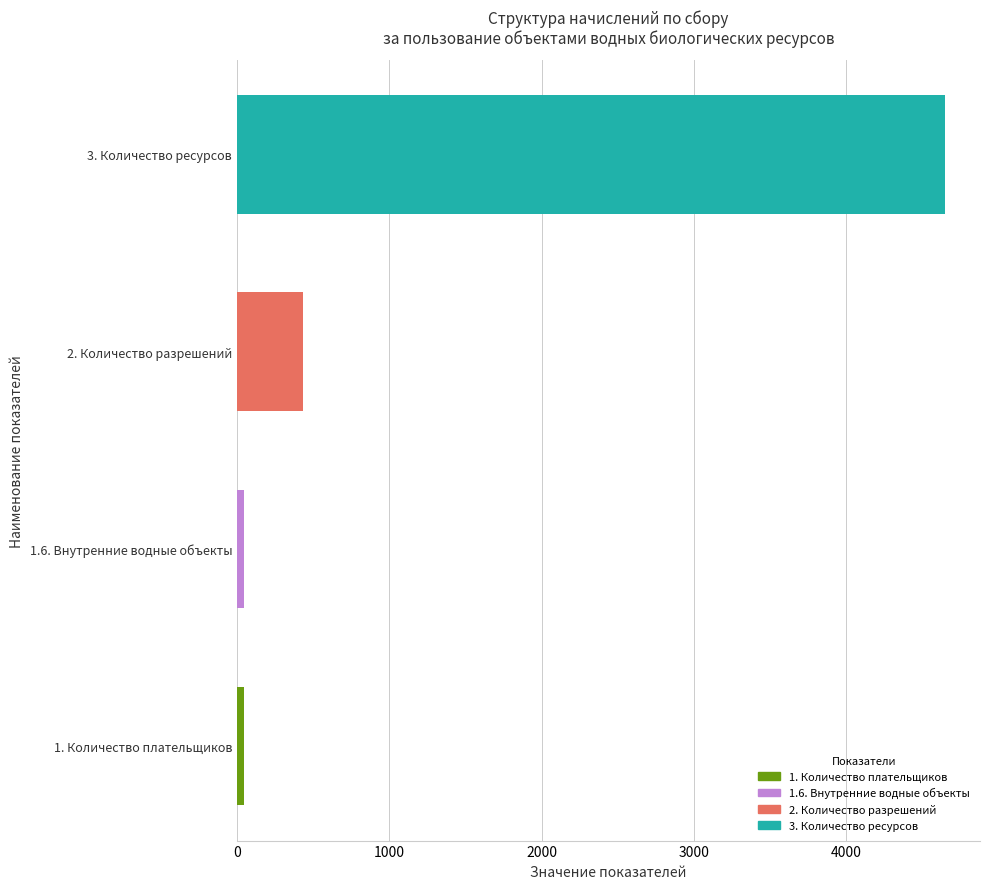

At which label is the value closest to 2345?

2. Количество разрешений